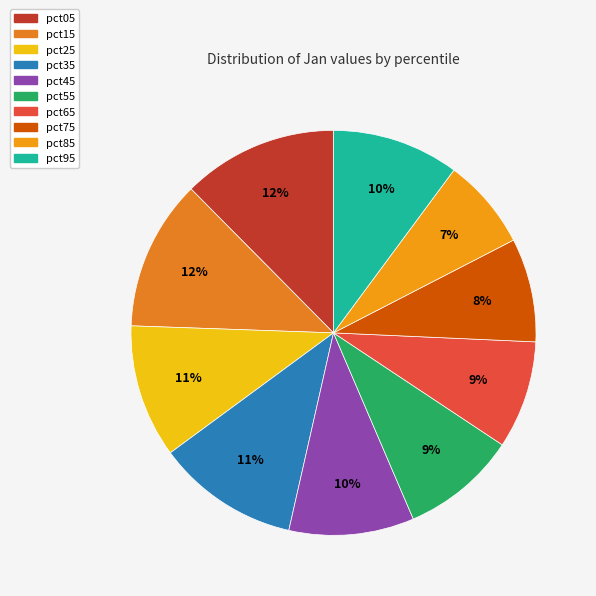

To the nearest percent, what percentage of the pie is pct45?

10%